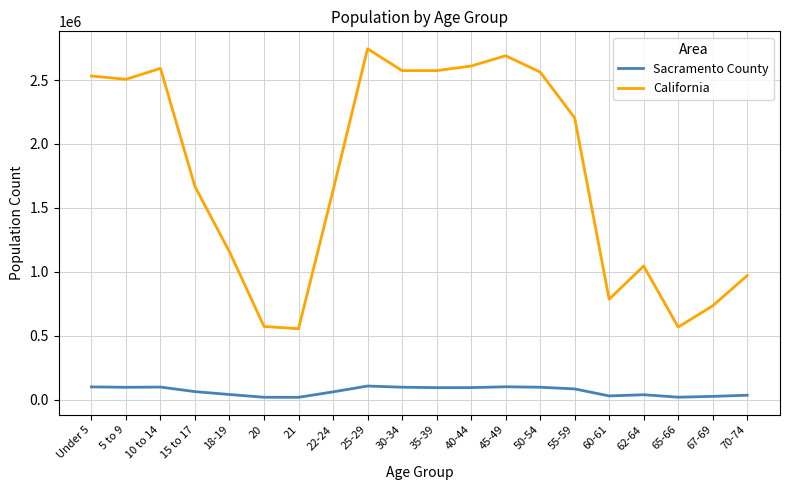

True or false: California and Sacramento County cross at least once.

False